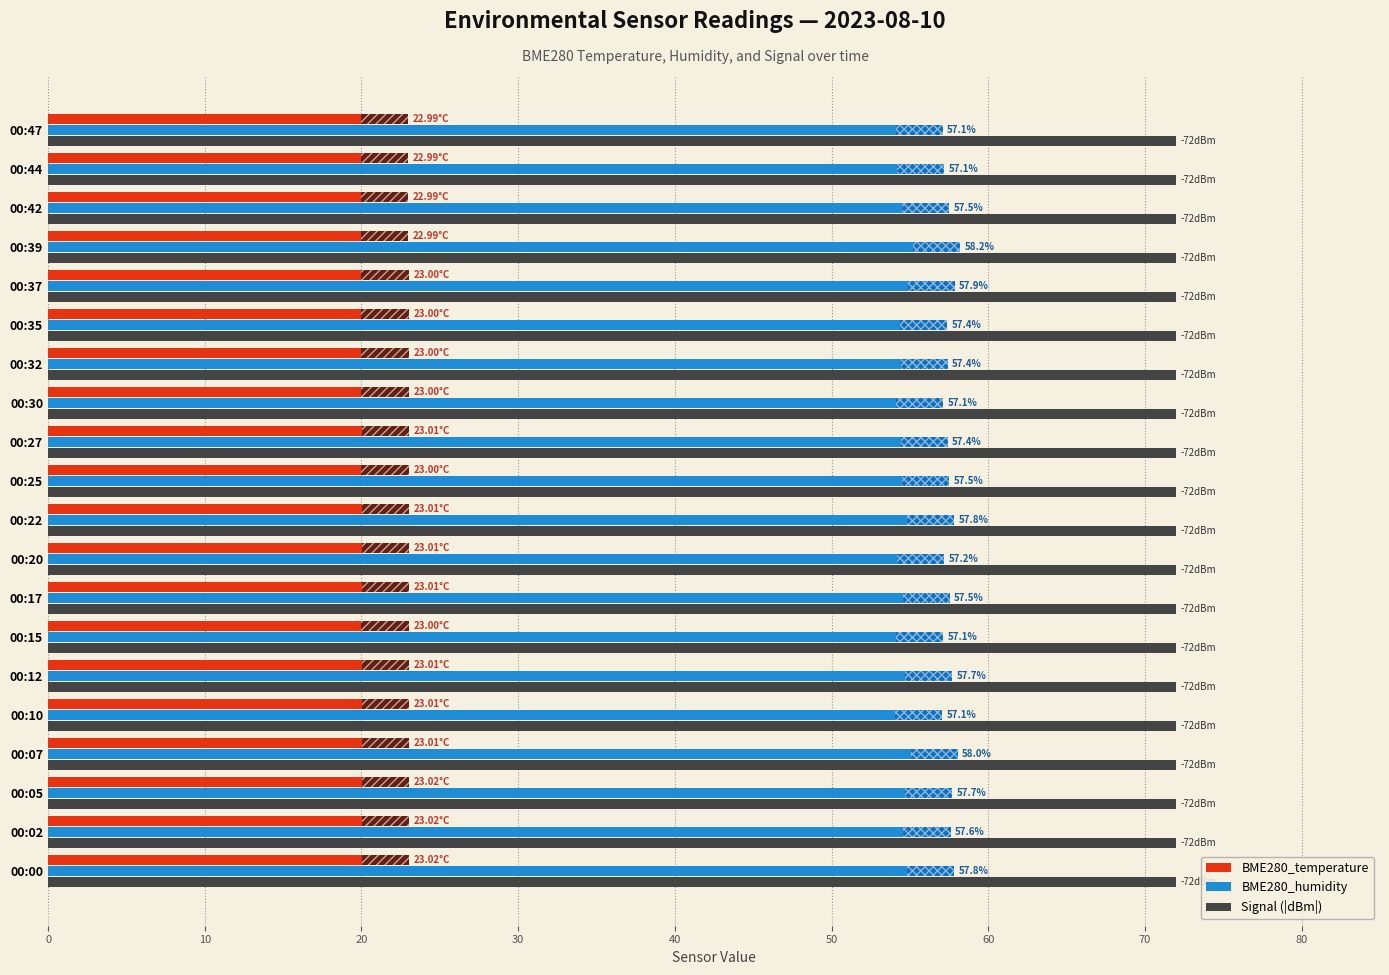

What is the spread (max minus min) of values at 00:20?

49.0